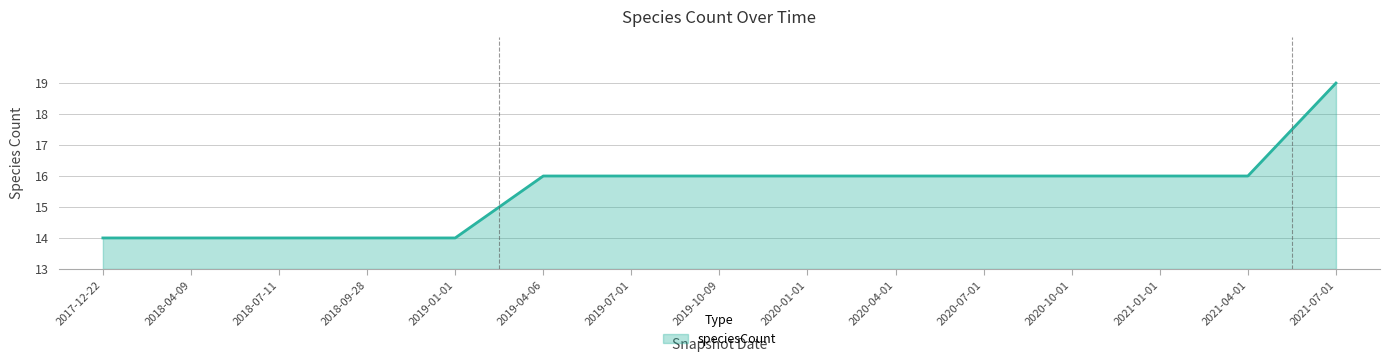

At which category does the chart reach its peak across all series?

2021-07-01